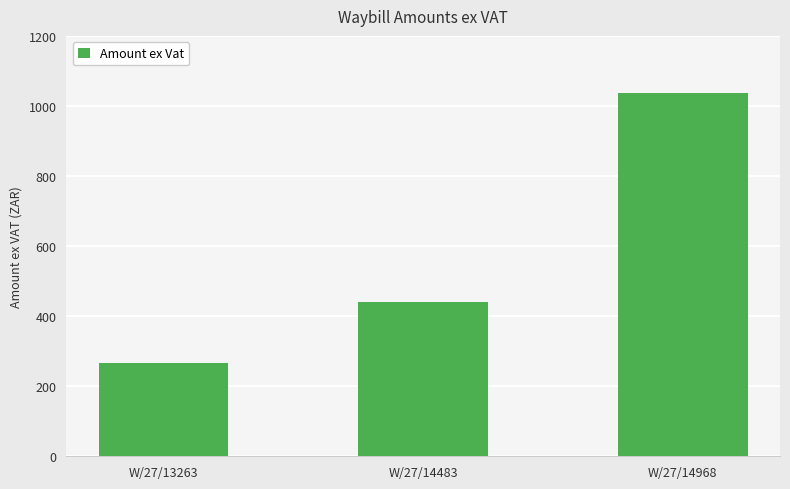

Count the number of categories in the chart.

3